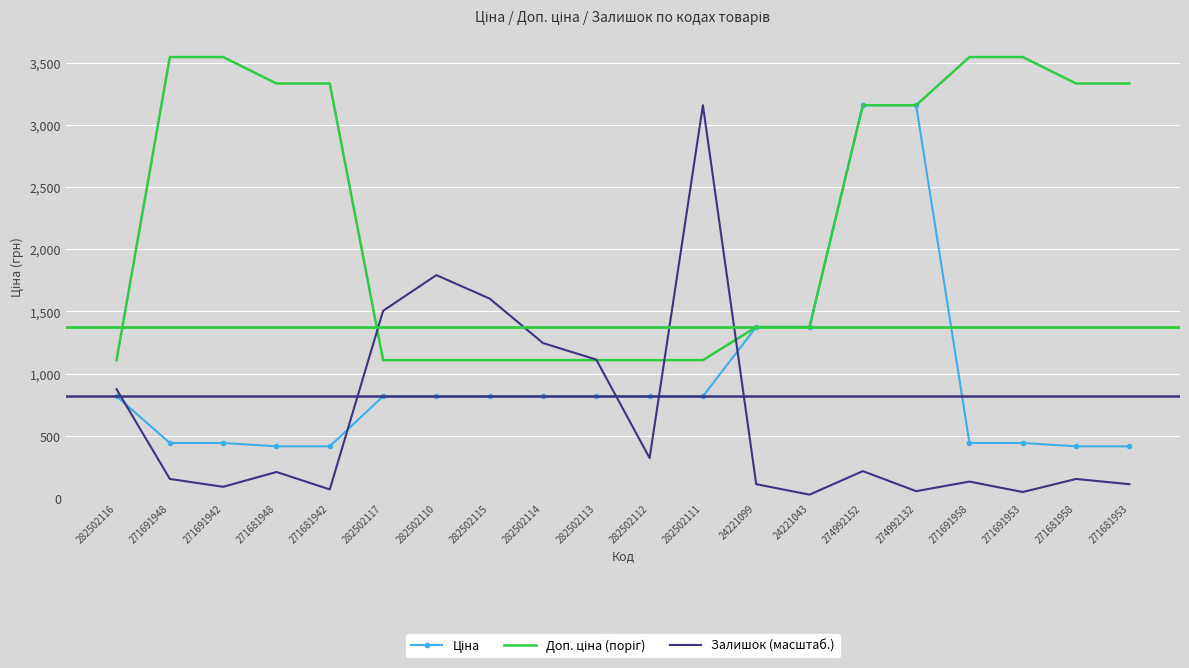

What is the maximum value shown in the chart?

3545.0